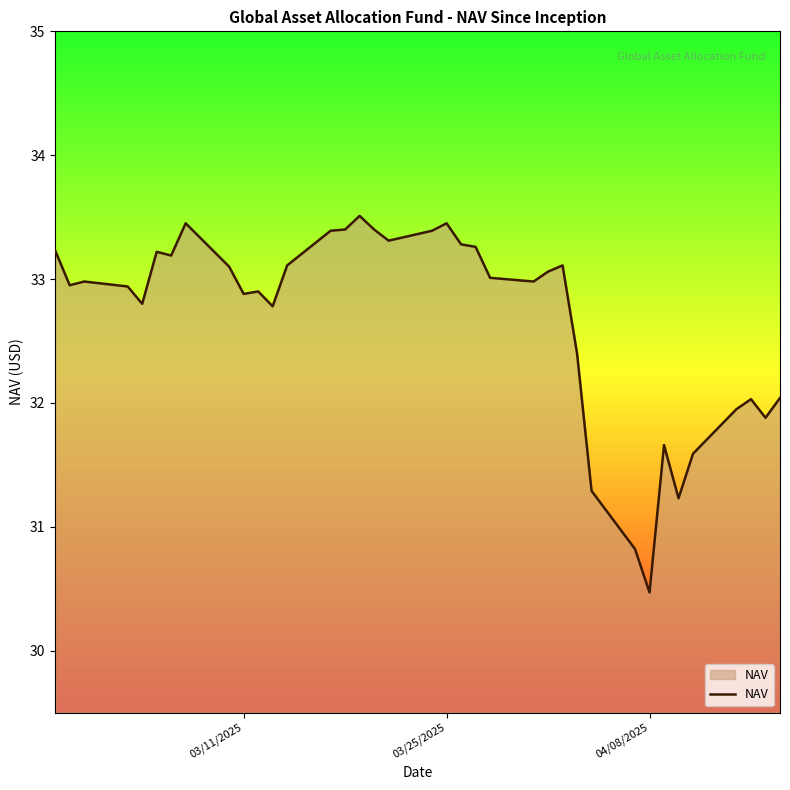

What is the maximum value shown in the chart?

33.5